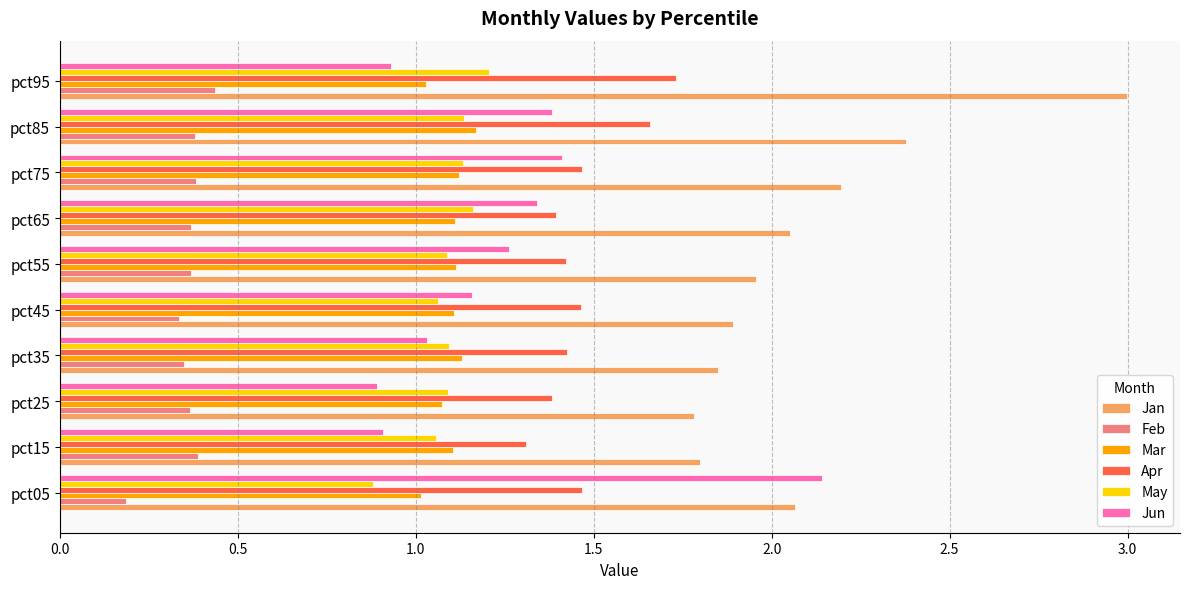

What is the sum of all Mar values?

11.0